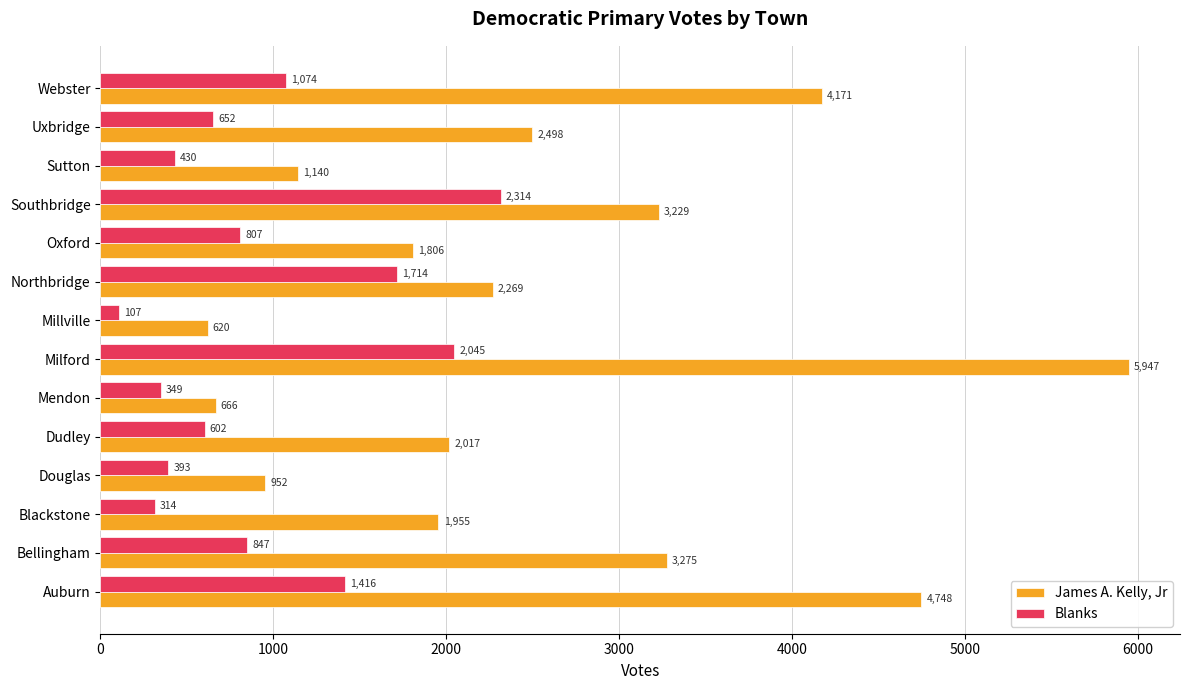

What is the average value of the James A. Kelly, Jr series?

2521